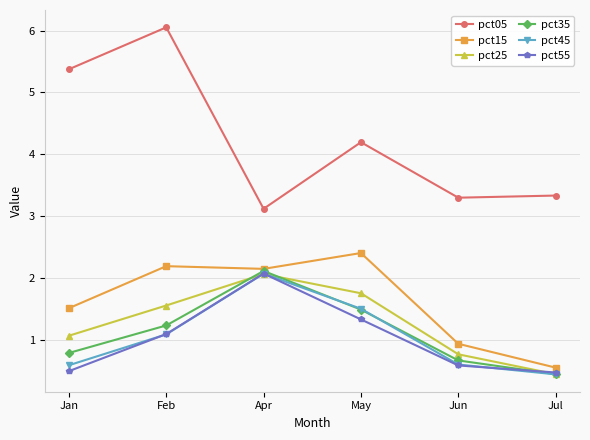

What is the sum of all pct35 values?

6.7